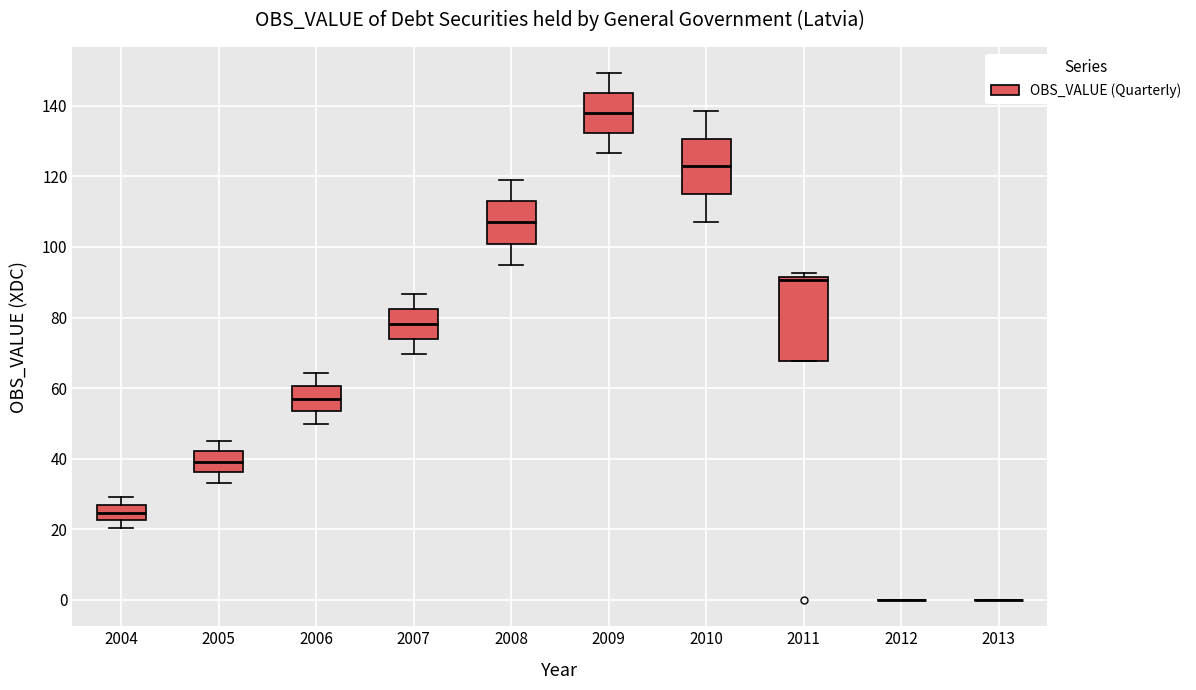

Reading left to right, read every box against the y-axis: the position of its median line, the range the box covers, and the ends of its whiskers. The values are not printed on the chart, so give them approximately, as read against the axis.

2004: median 24, box 22 to 26, whiskers 20 to 30
2005: median 40, box 36 to 42, whiskers 34 to 46
2006: median 58, box 54 to 60, whiskers 50 to 64
2007: median 78, box 74 to 82, whiskers 70 to 86
2008: median 106, box 100 to 114, whiskers 94 to 120
2009: median 138, box 132 to 144, whiskers 126 to 150
2010: median 122, box 114 to 130, whiskers 108 to 138
2011: median 90, box 68 to 92, whiskers 68 to 92 (just above the box's upper edge)
2012: box collapsed to a line at 0, whiskers 0 to 0
2013: box collapsed to a line at 0, whiskers 0 to 0